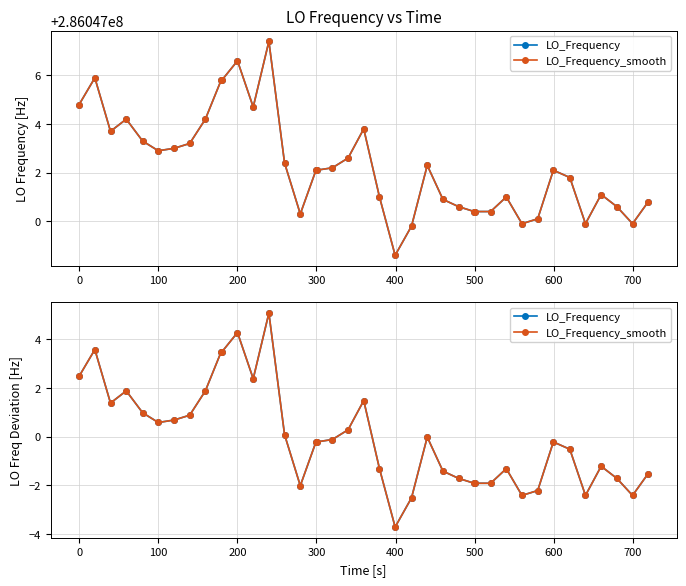

Rank the series by their maximum value, from highest to lowest.

LO_Frequency, LO_Frequency_smooth